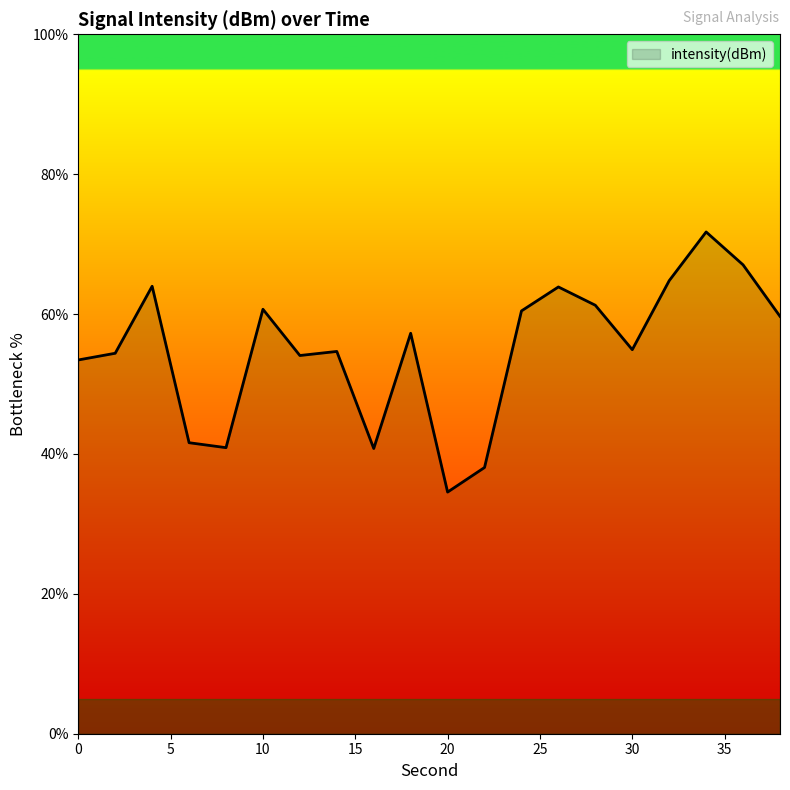

What is the difference between the maximum and minimum values?

37.2